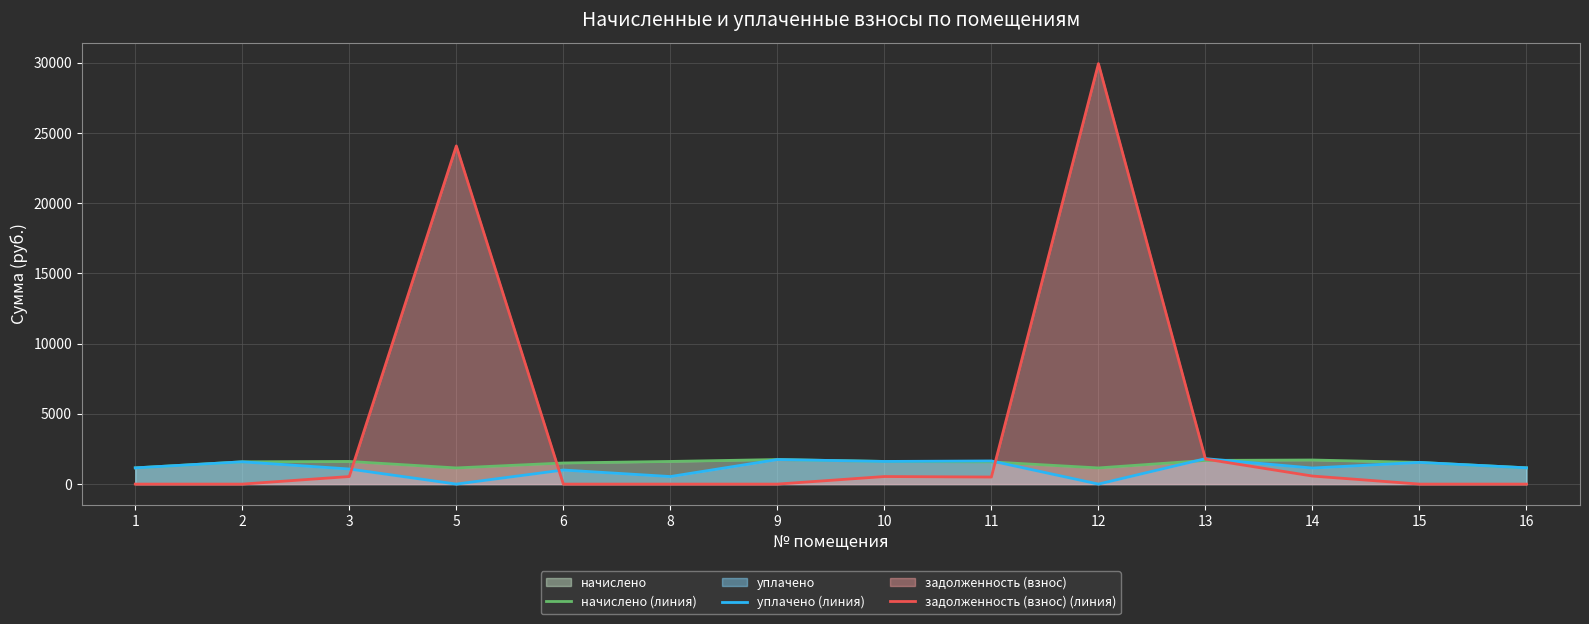

Where is начислено (линия) nearest to the value 1449?

6